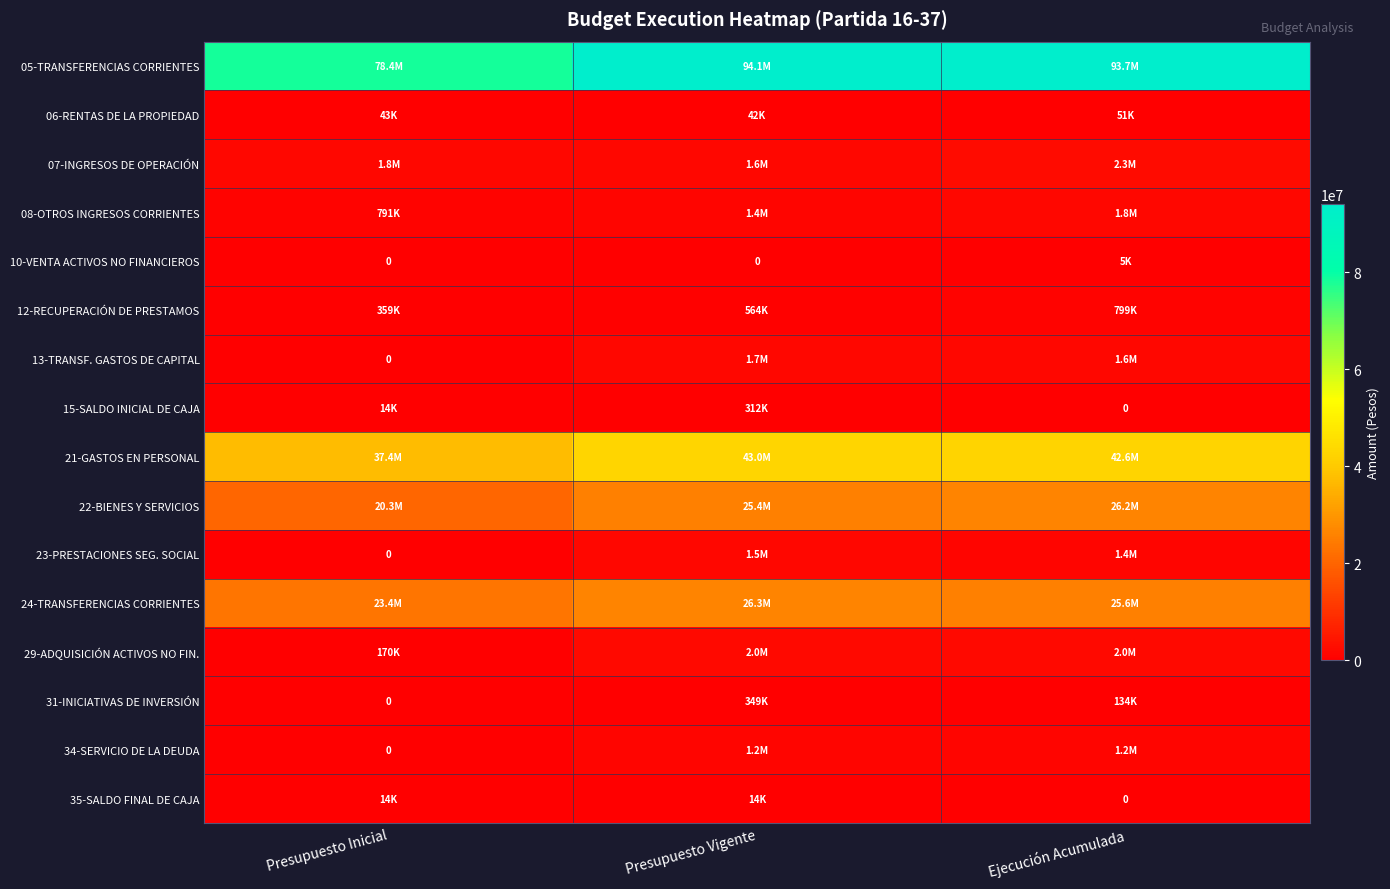

How many data points does each series have?

3